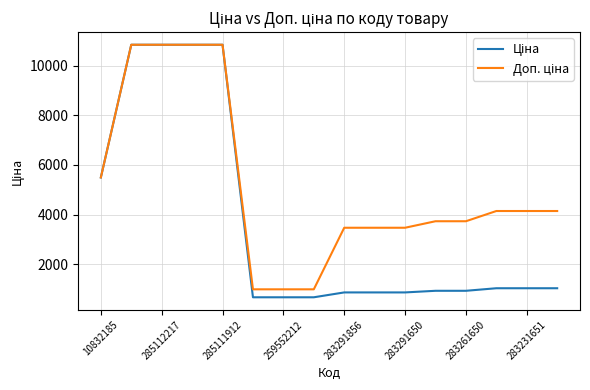

What is the total value across all series at 283261650?

4667.7